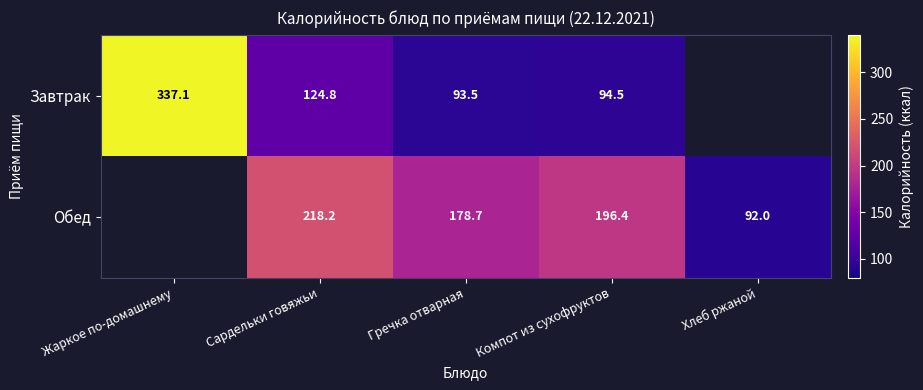

The Обед series shows 196.4 at Компот из сухофруктов. True or false?

True